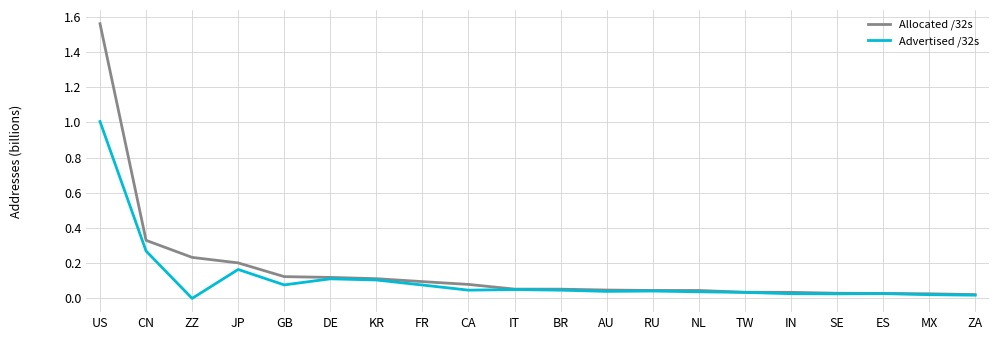

True or false: Allocated /32s has a value of 0.1 at CA.

True